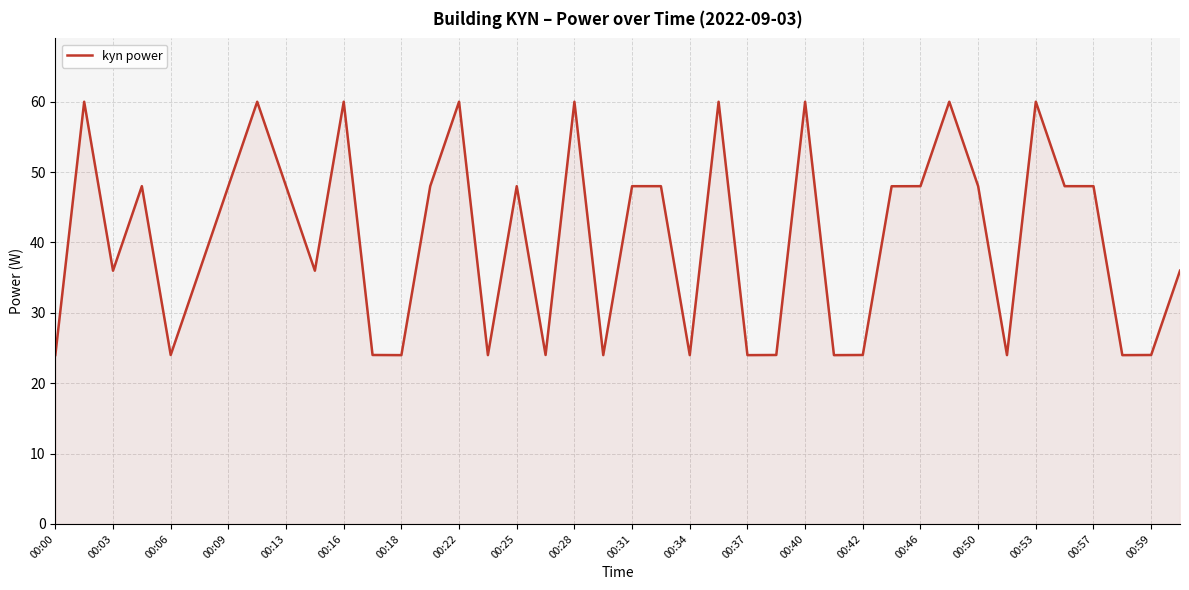

What is the difference between the maximum and minimum values?

36.0